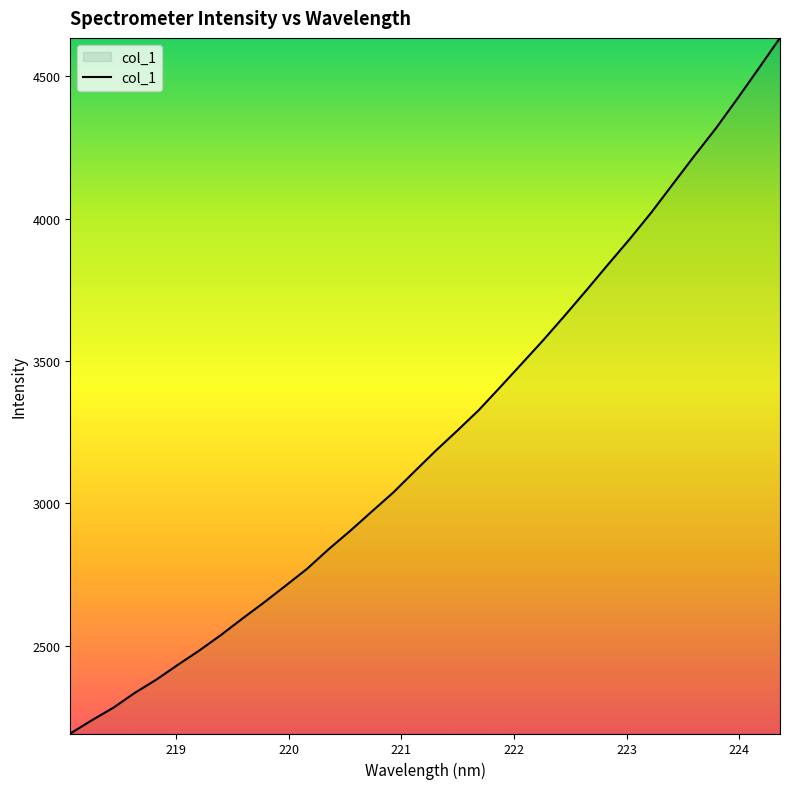

What is the smallest value displayed?

2191.0